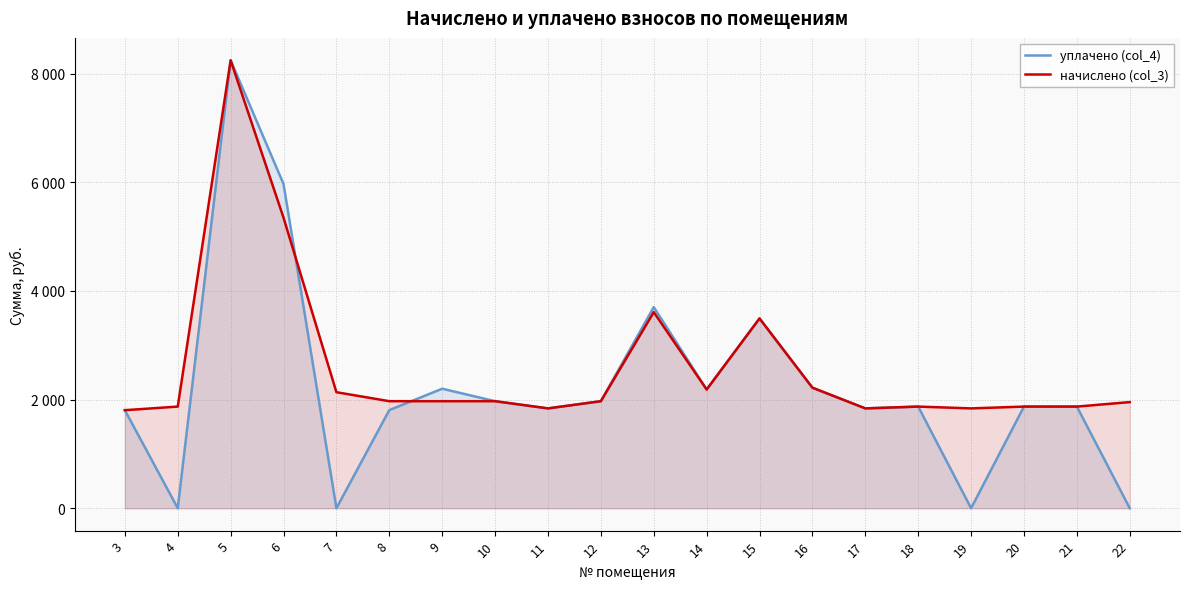

How many lines are shown in the chart?

2